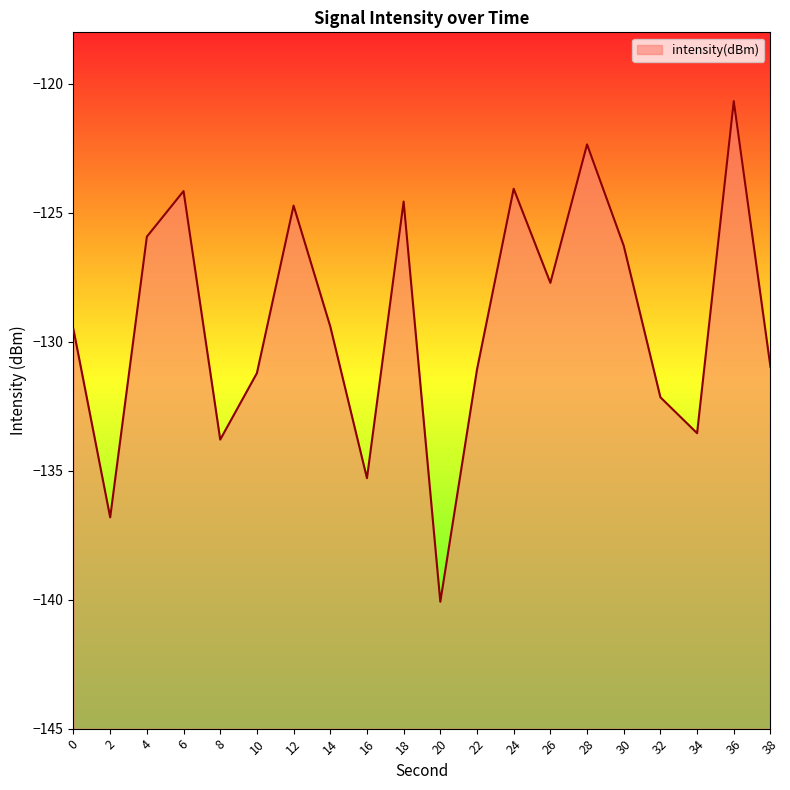

Where is the first local minimum?

2